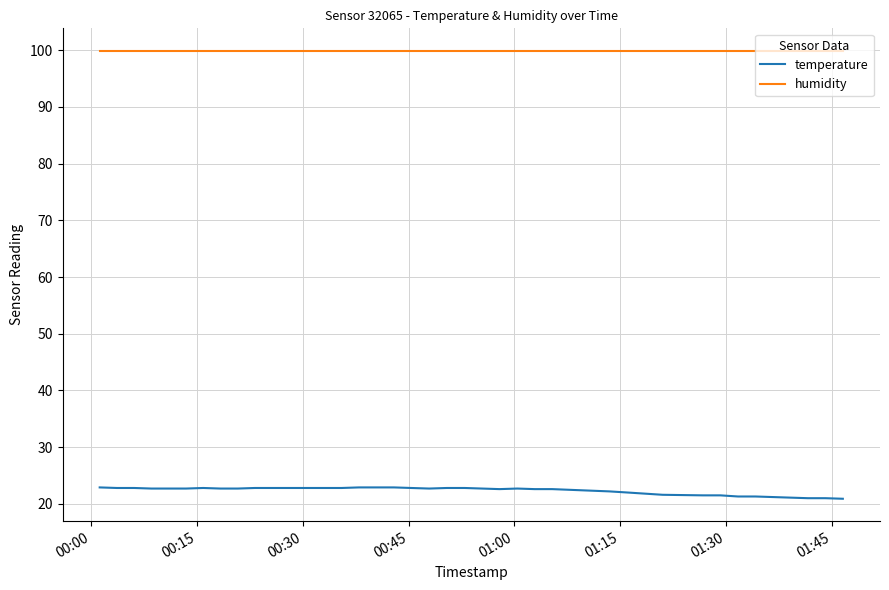

True or false: temperature and humidity cross at least once.

False